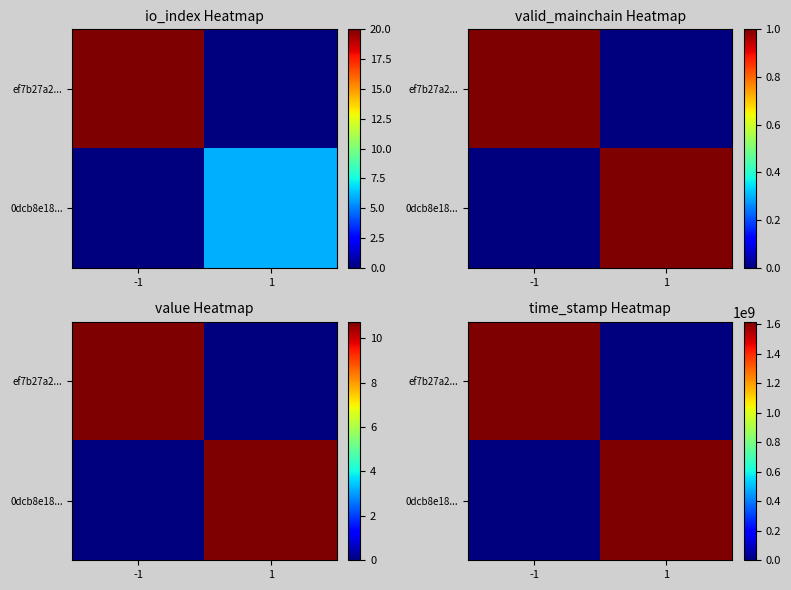

Where is 0dcb8e18... nearest to the value 807634739?

-1